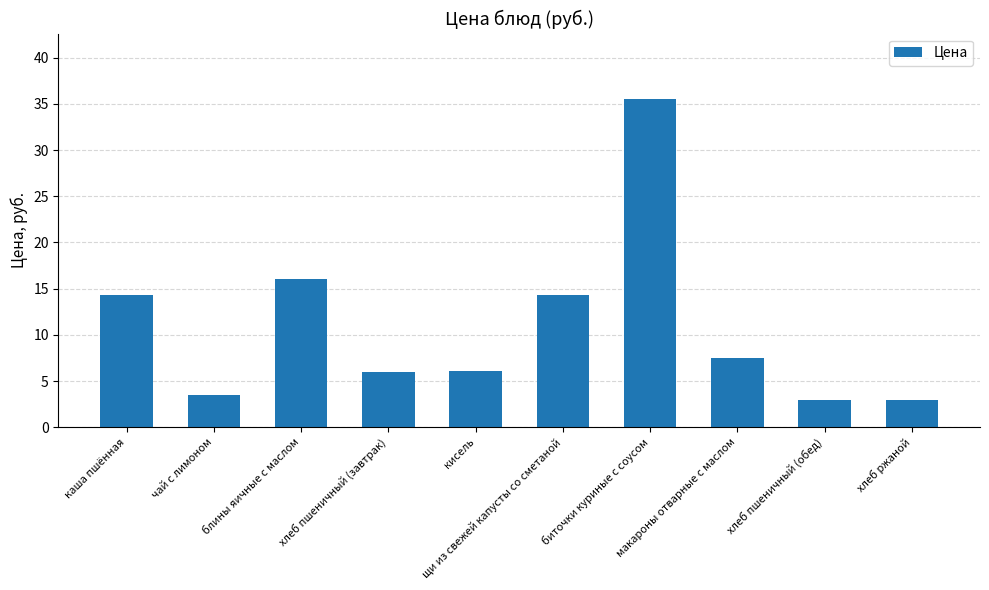

At which label does the data first exceed 7?

каша пшённая